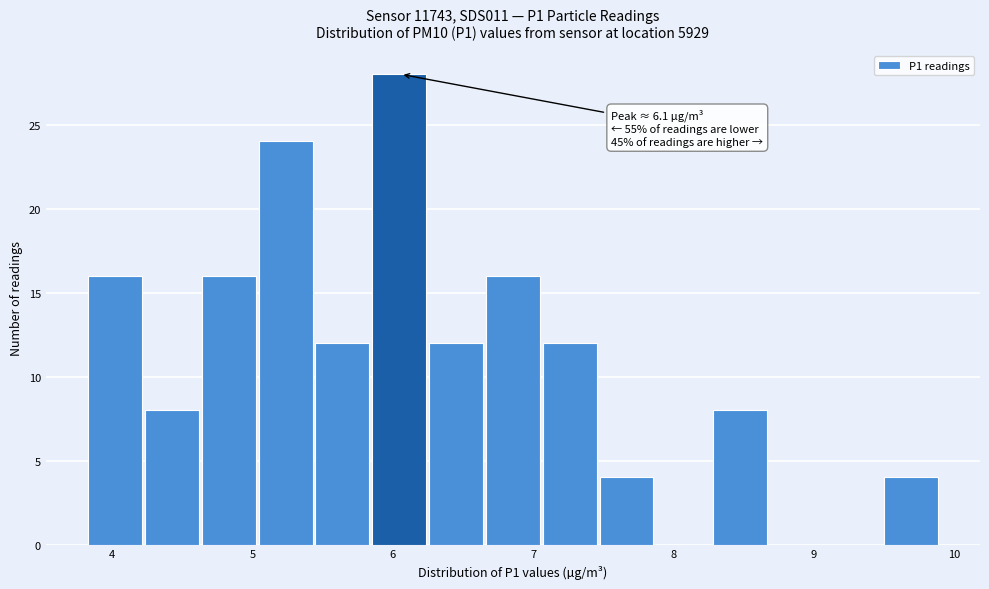

Over which range of the x-axis is the bar tallest?

5.9 to 6.3